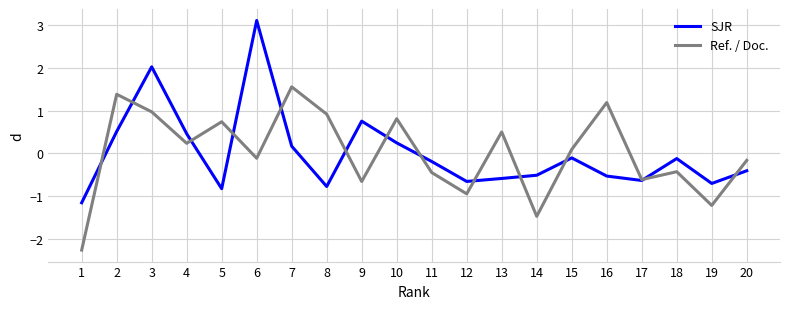

Is the value of SJR at 20 greater than the value of Ref. / Doc. at 17?

Yes